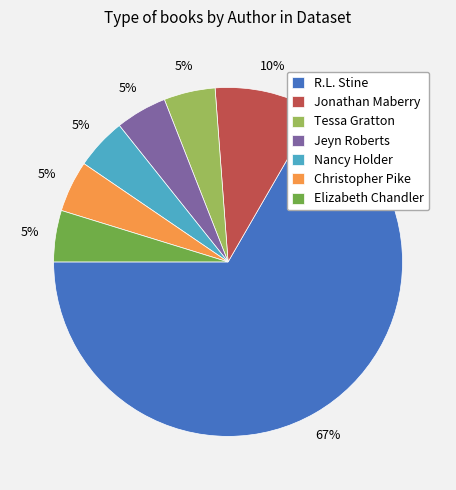

To the nearest percent, what is the average slice percentage?

14%